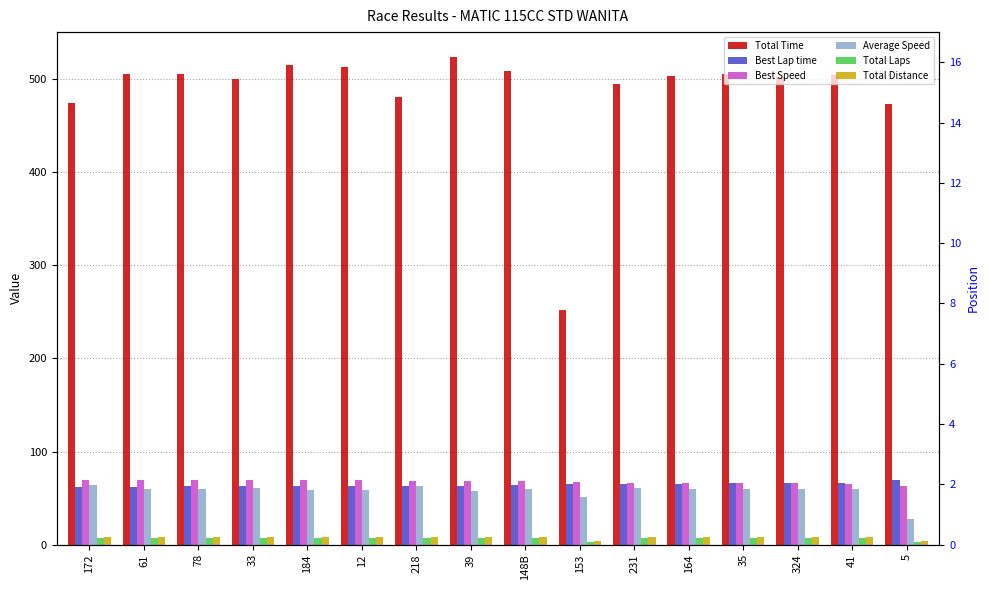

What is the average value of the Total Laps series?

6.5